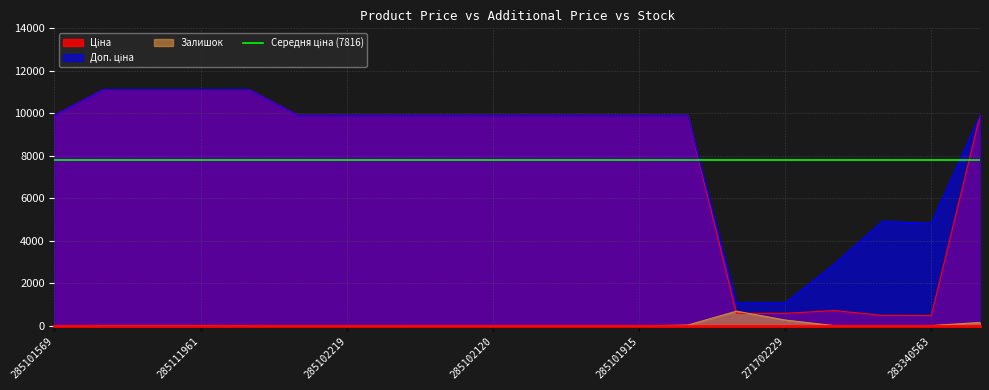

Does the chart display data point markers on the line(s)?

No